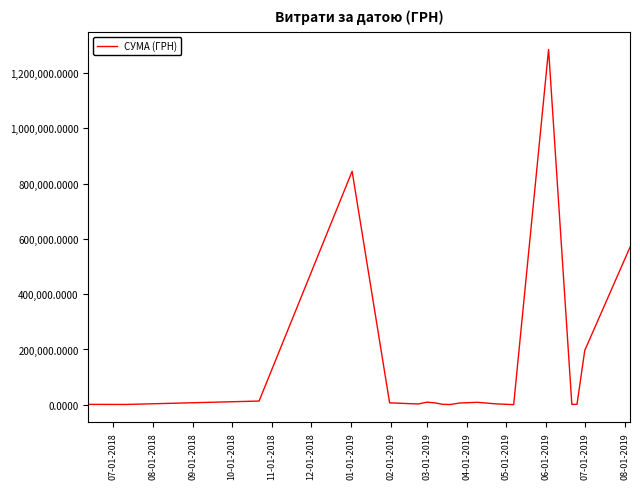

What is the greatest value displayed?

1285666.1